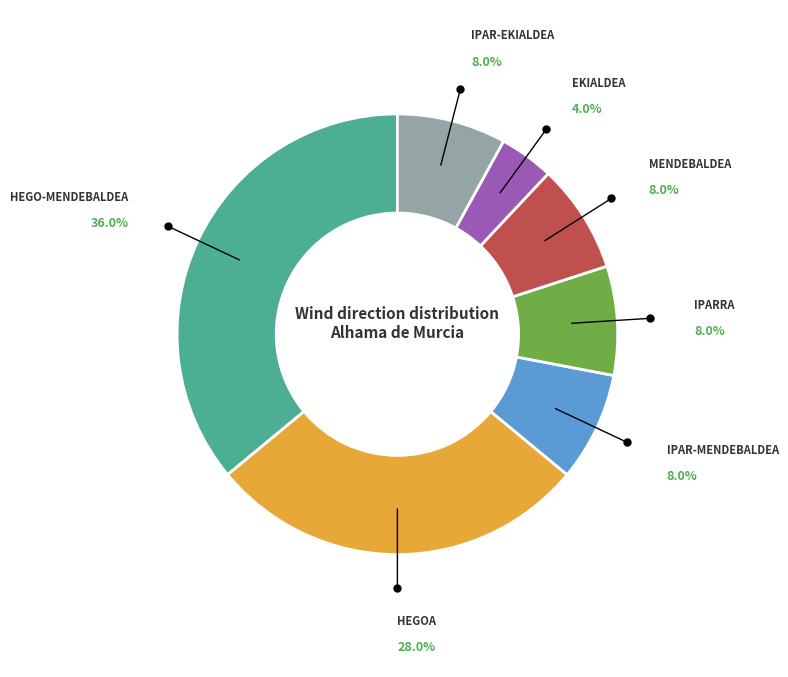

Is there any slice that represents more than half of the pie?

No